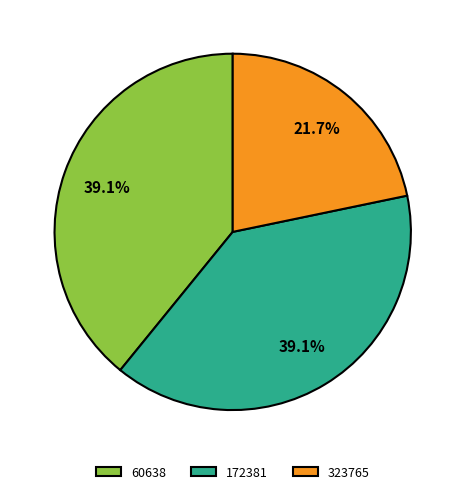

How many slices are in this pie chart?

3